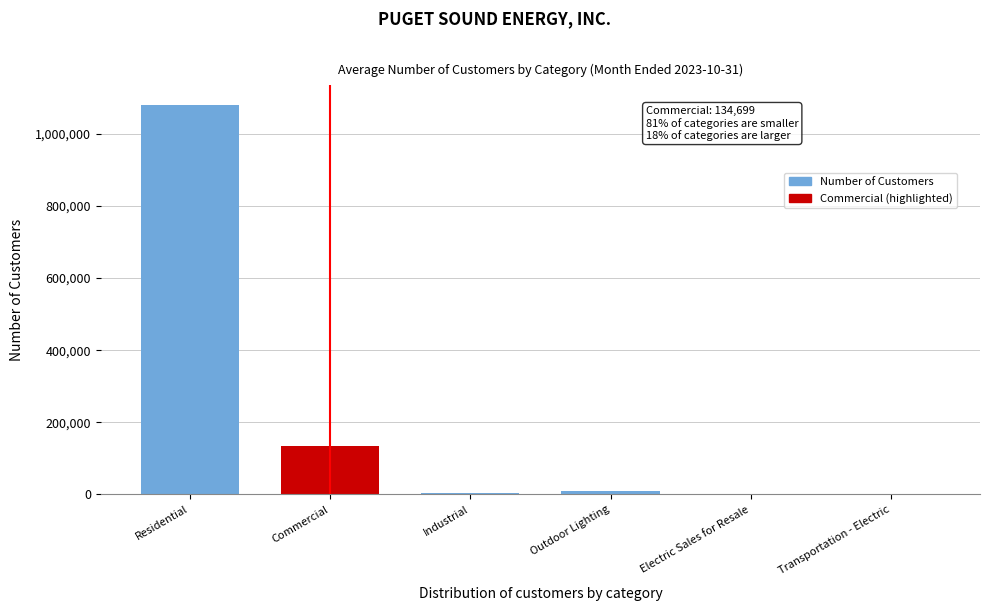

Which label corresponds to the largest value in the chart?

Residential